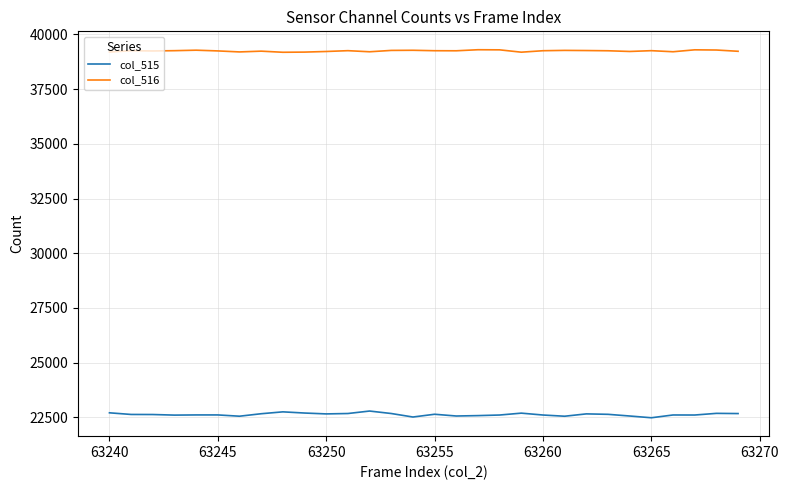

What is the lowest value of the col_516 series?

39186